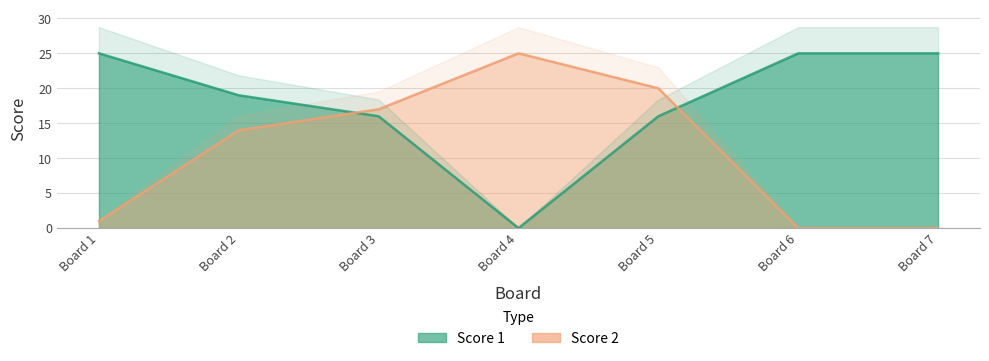

True or false: Score 2 has more than 1 points higher than both neighbors.

False